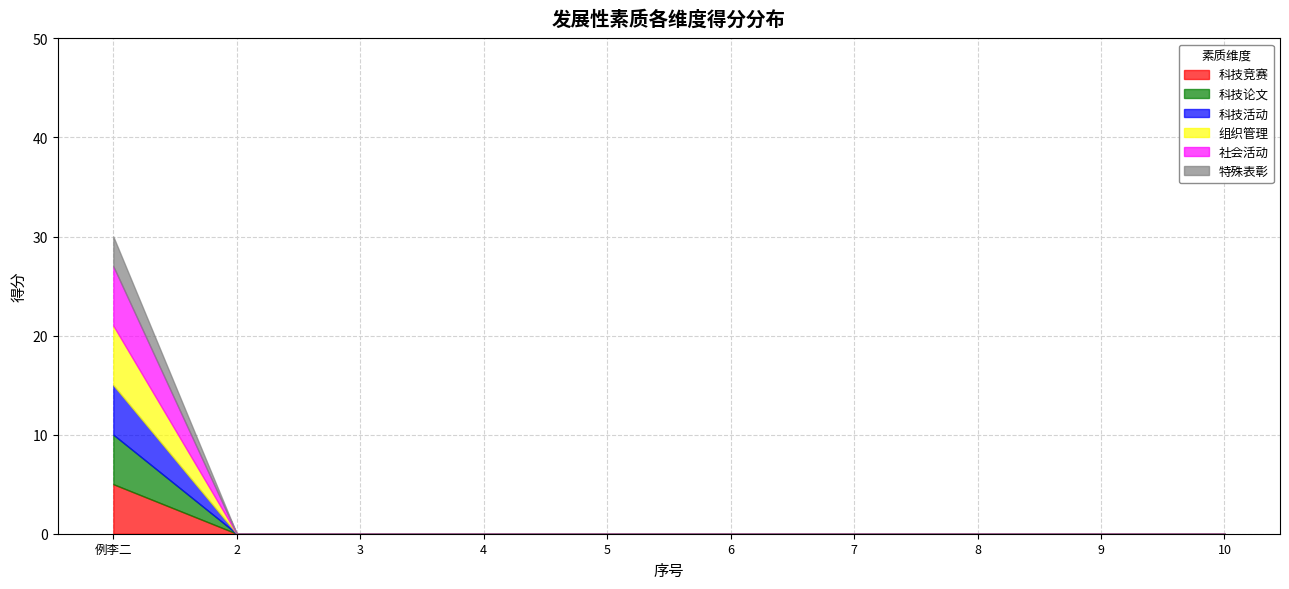

Does the chart display data point markers on the line(s)?

No